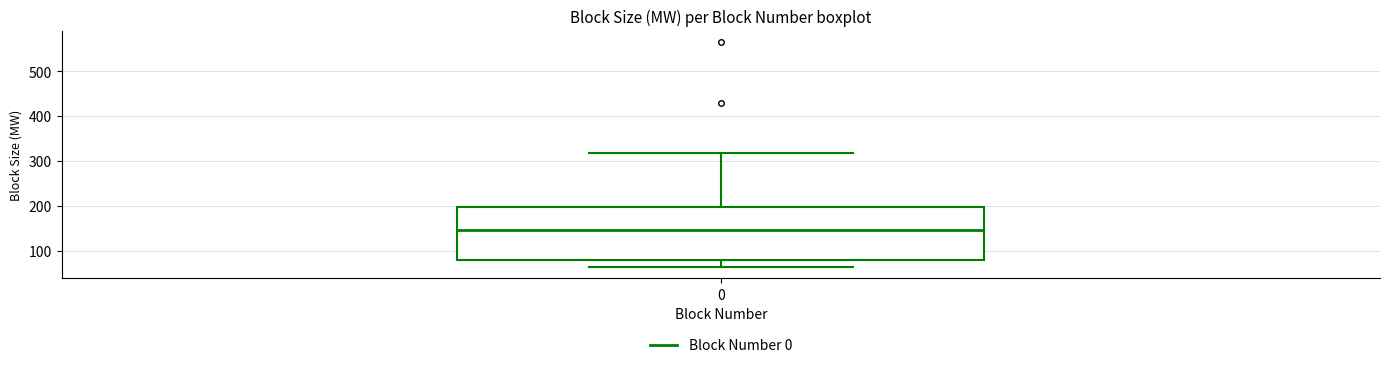

Transcribe this box plot: give where the median line is, the range the box spans, and where the two whiskers end, as read against the y-axis. The values are not printed on the chart, so give them approximately, as read against the axis.

median 150, box 80 to 200, whiskers 60 to 320